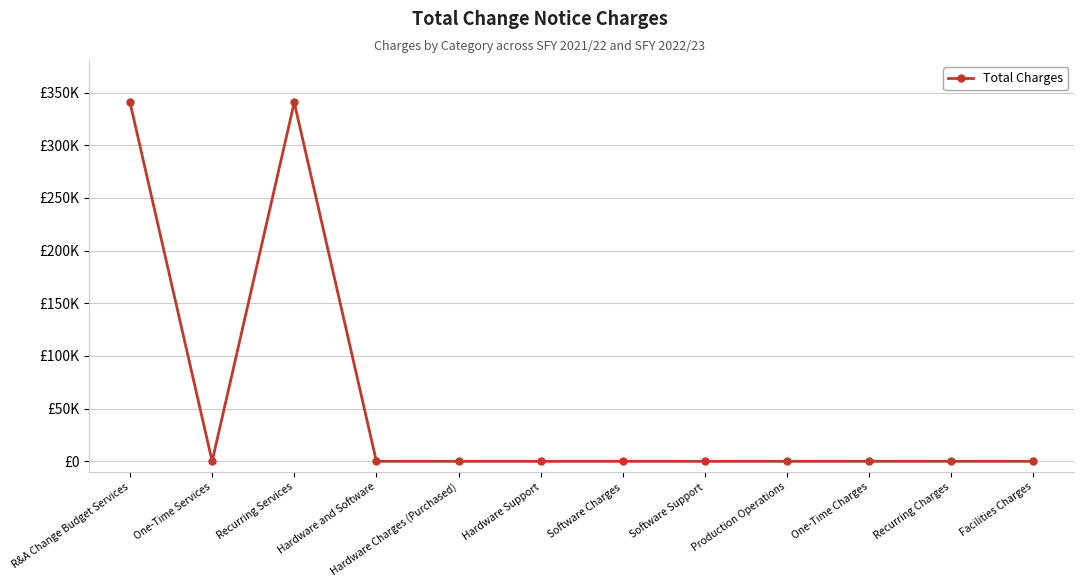

At which label is the value closest to 170346?

R&A Change Budget Services